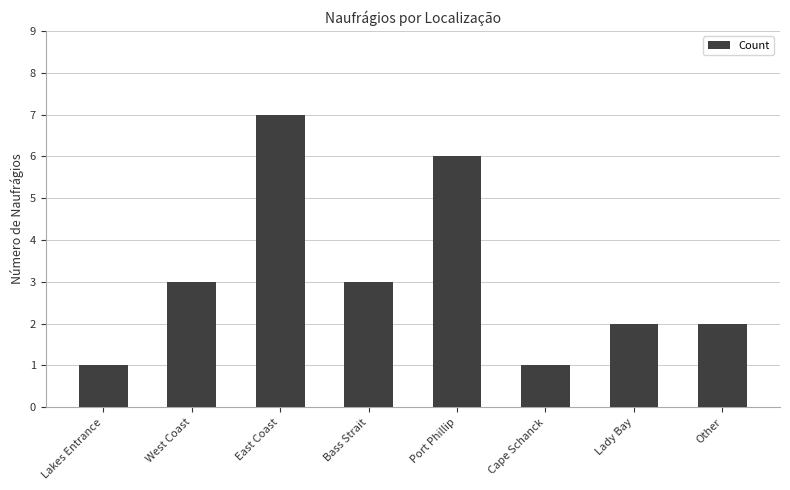

Read the value at West Coast.

3